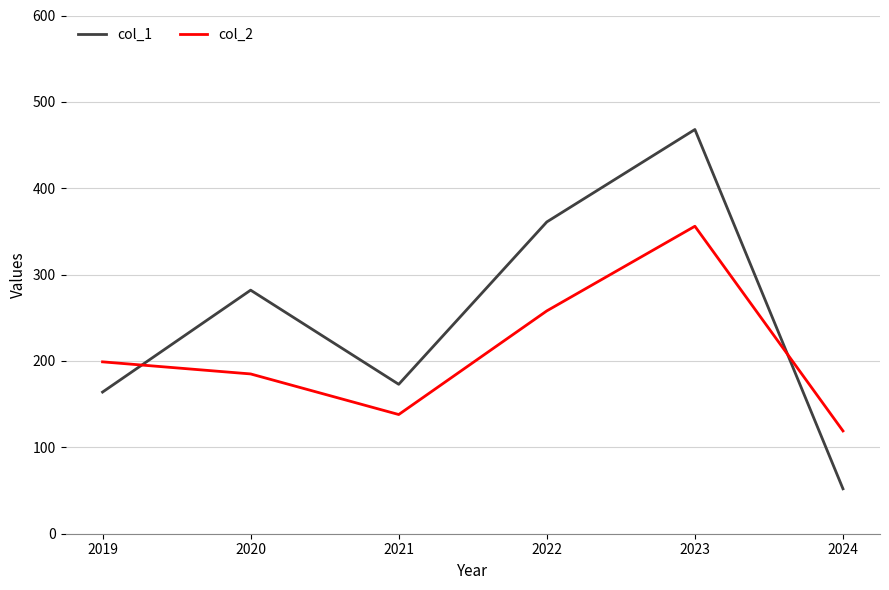

Is it true that col_2 equals 138 at 2021?

True